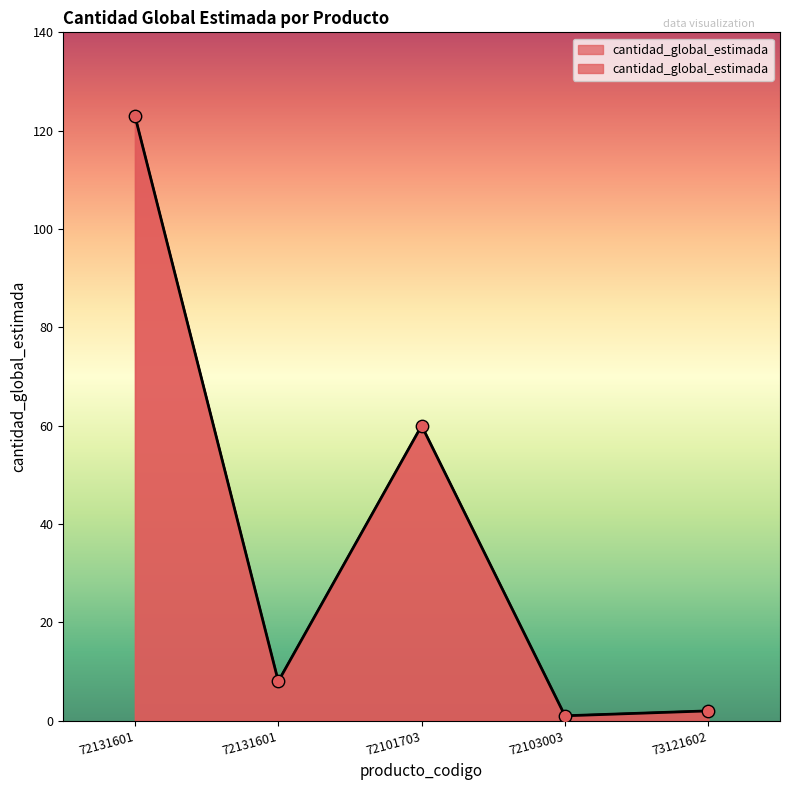

Between 72131601 and 73121602, which is larger?

72131601